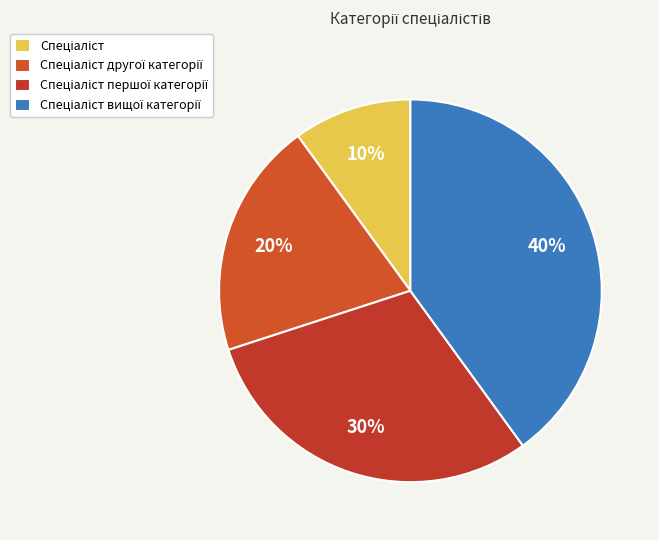

Which has a higher value, Спеціаліст першої категорії or Спеціаліст вищої категорії?

Спеціаліст вищої категорії